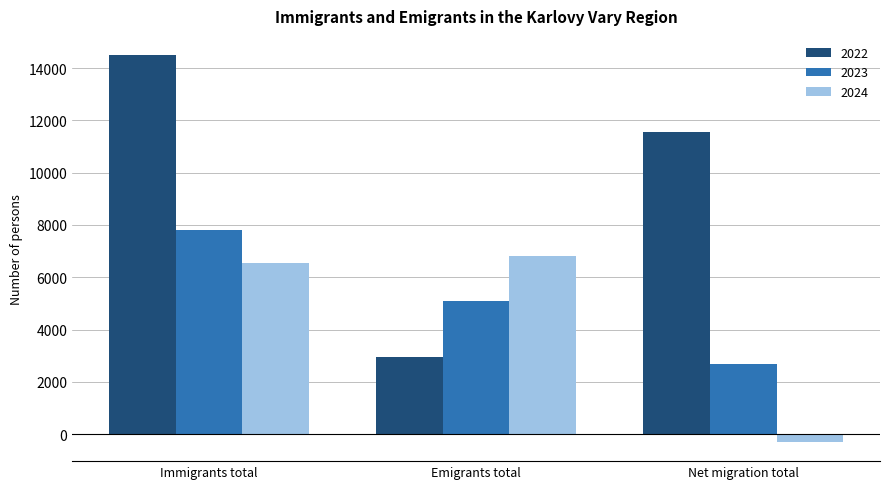

What is the label of the 3rd bar from the left?

Net migration total